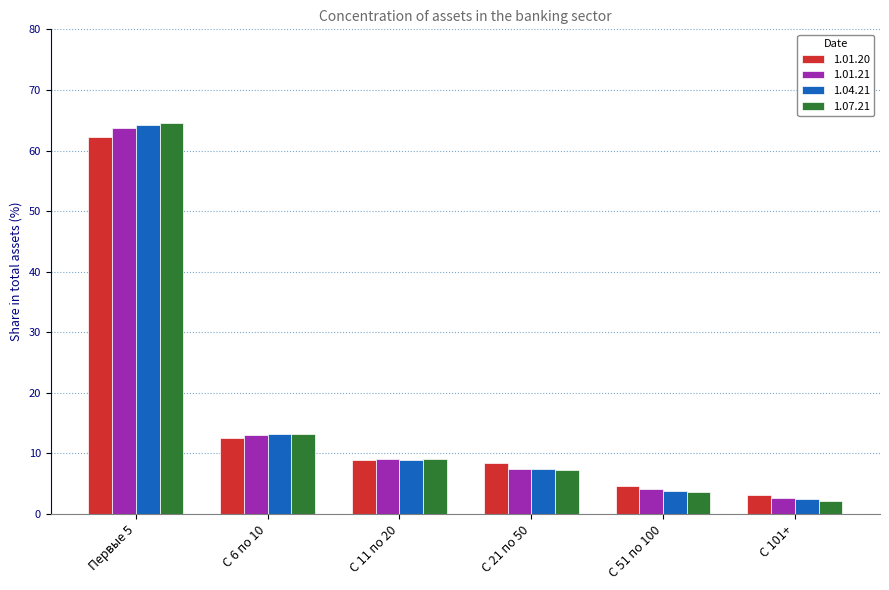

How many data points in 1.04.21 are less than 8?

3